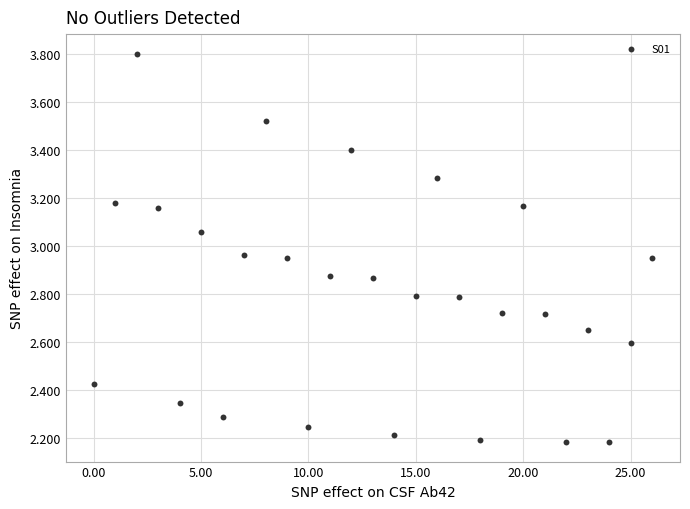

What is the range of Y values (max minus min)?

1.6